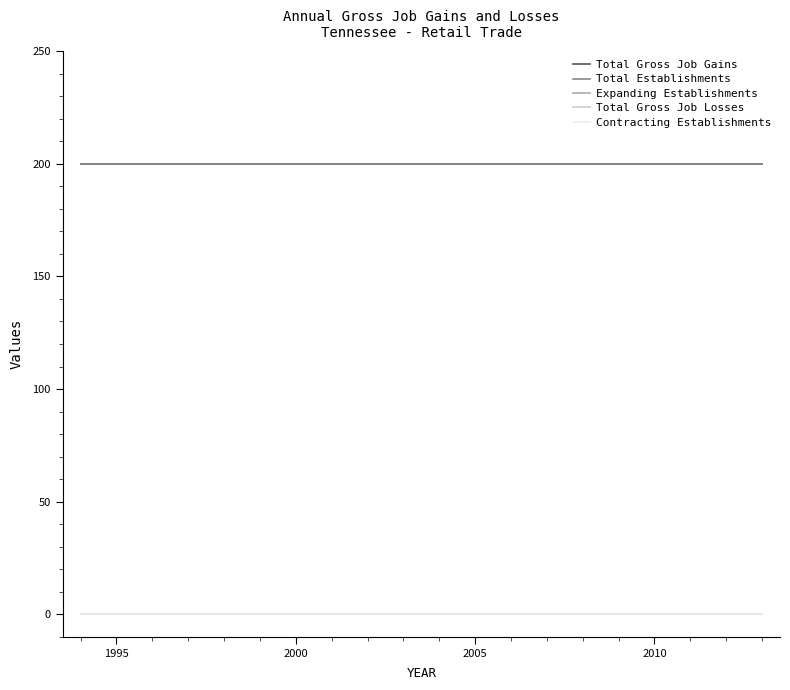

Which series has the largest range (max minus min)?

Total Gross Job Gains